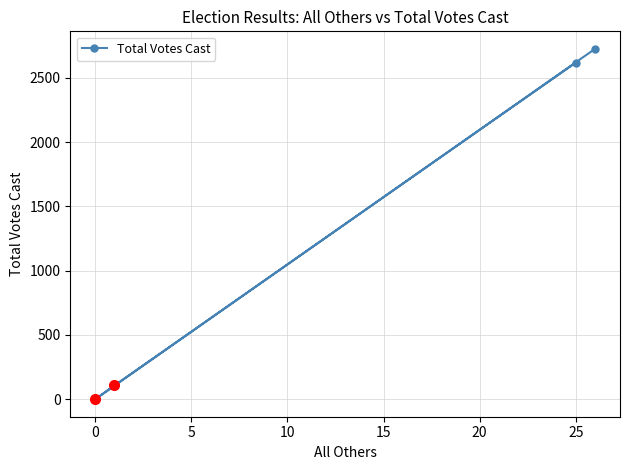

Is it true that the value at 25 is 4622?

False